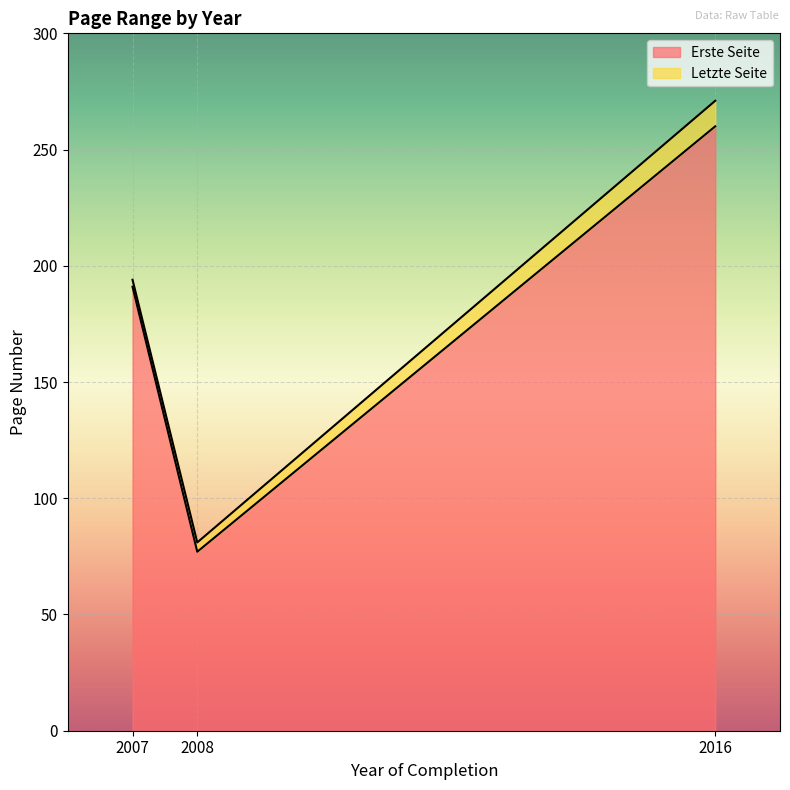

Where does the Letzte Seite series first go above 194?

2016